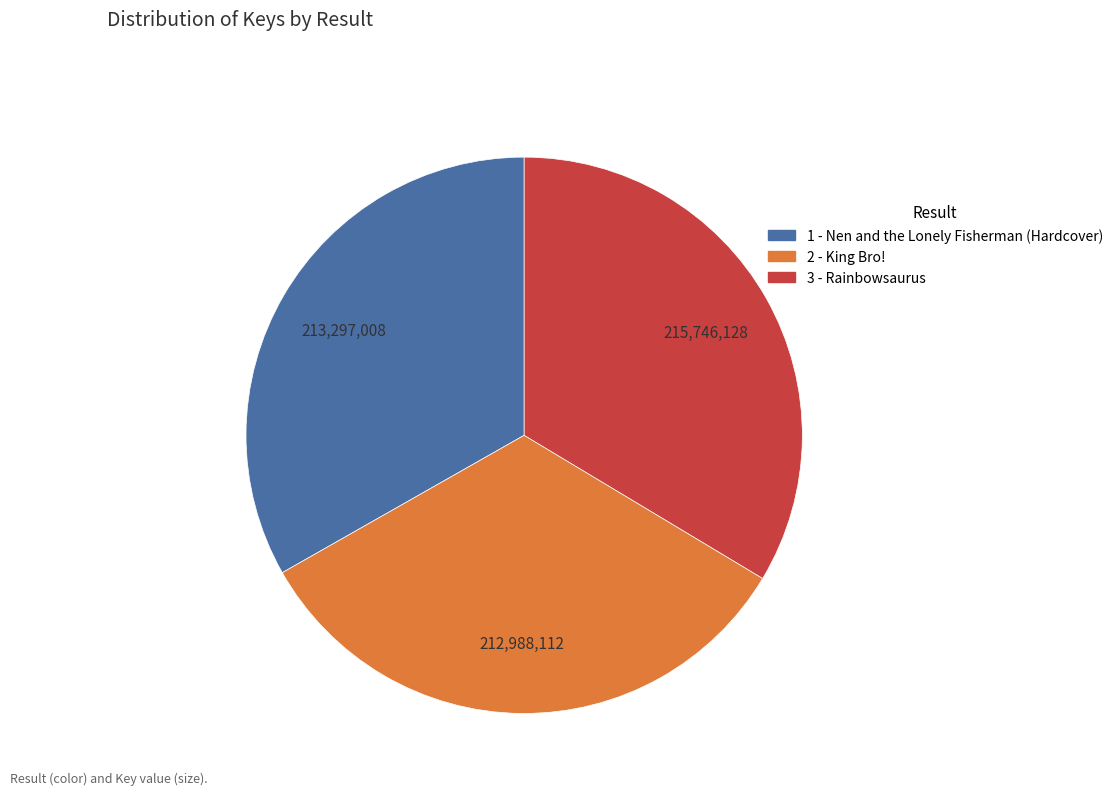

Is 1 - Nen and the Lonely Fisherman (Hardcover) the majority of the pie?

No